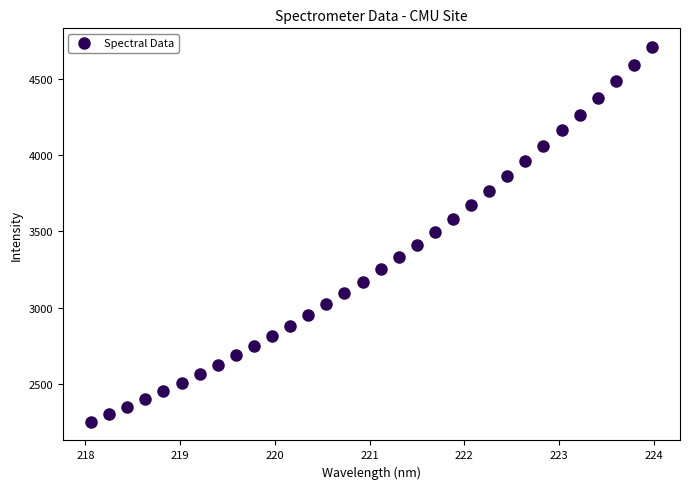

What is the range of X values (max minus min)?

5.9